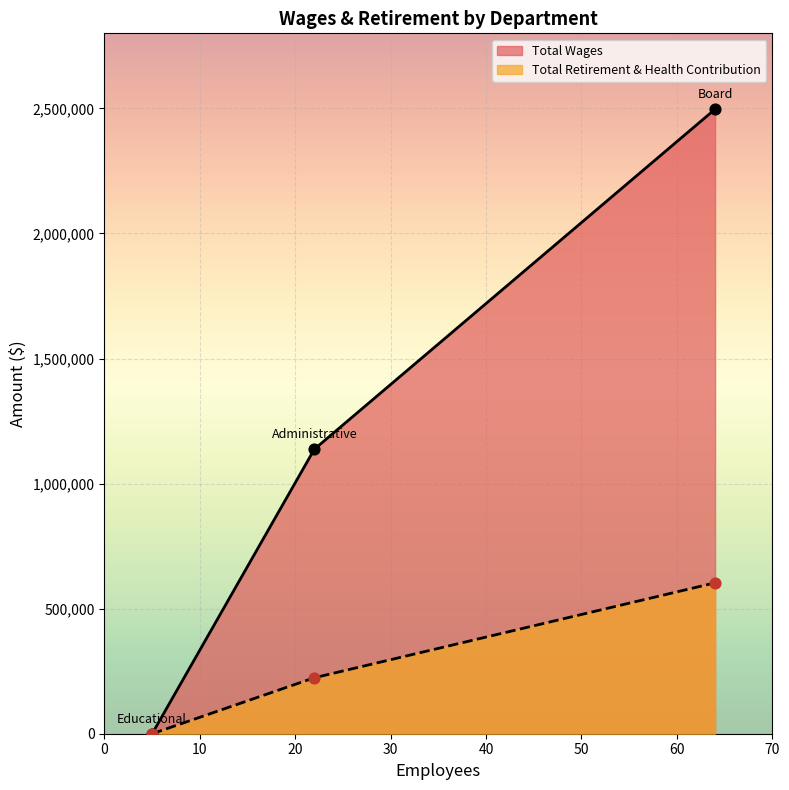

Is the value of Total Retirement & Health Contribution at Administrative greater than the value of Total Wages at Educational?

Yes